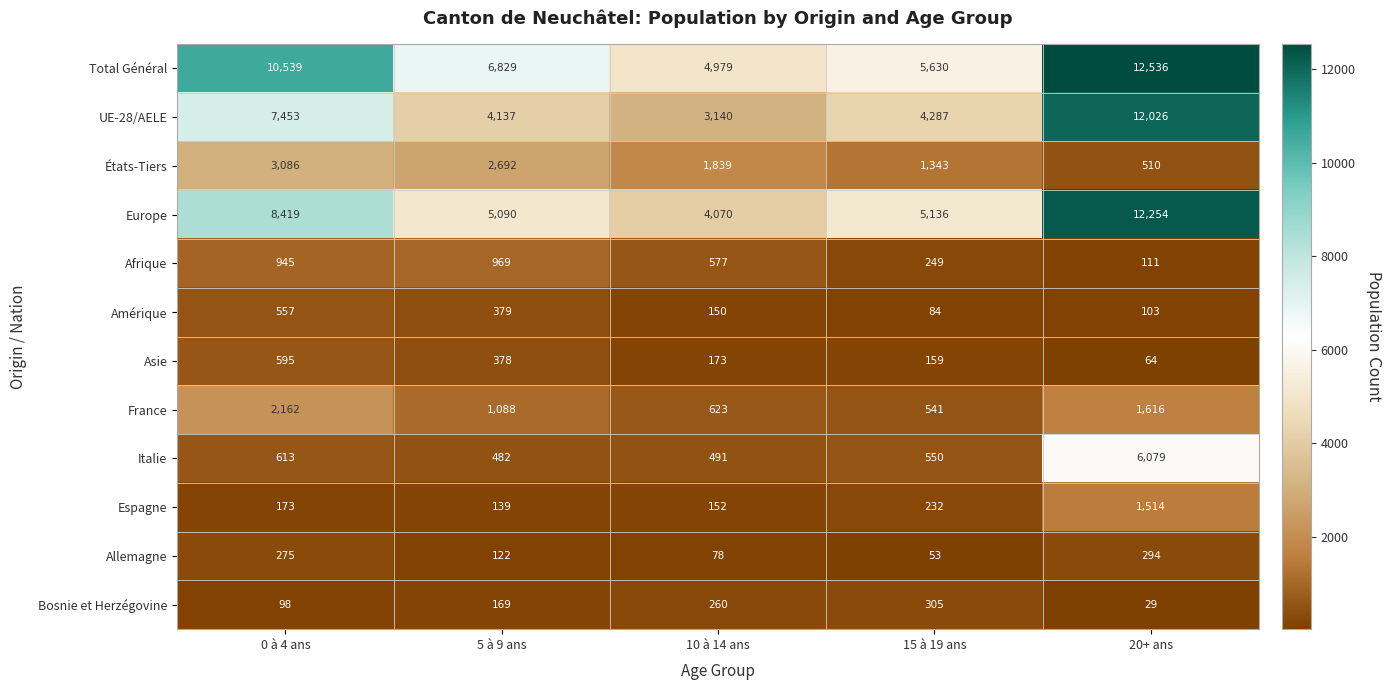

Which series has the largest range (max minus min)?

UE-28/AELE